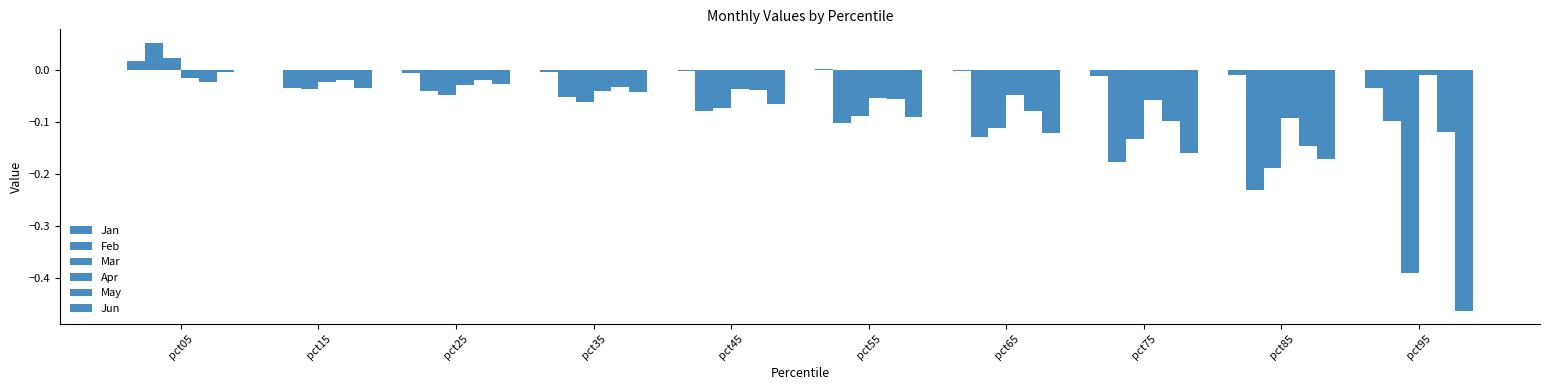

How many series are shown in this chart?

6